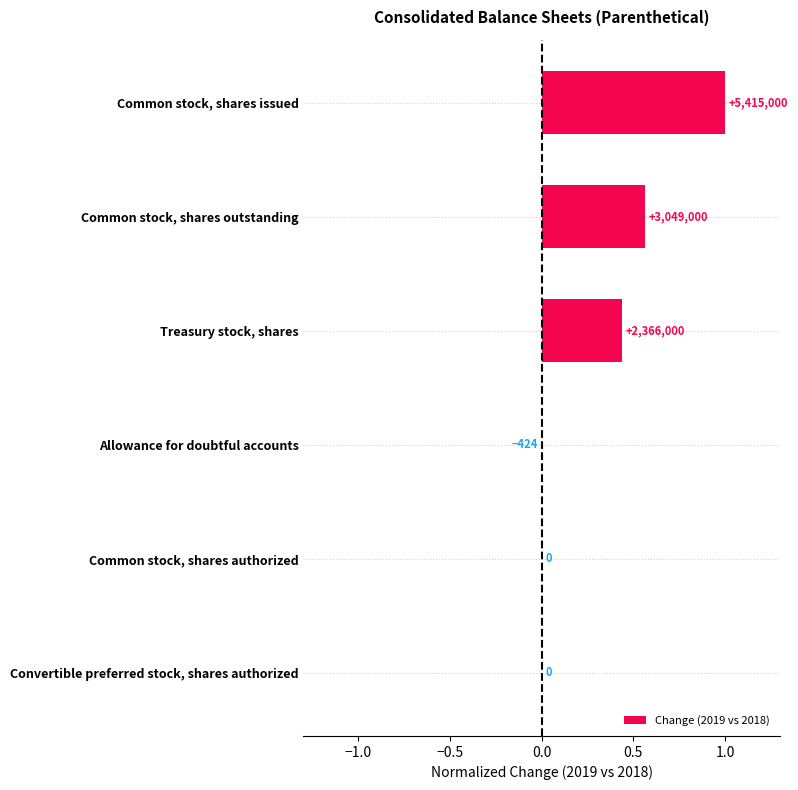

Are the bars grouped side by side (vs. stacked)?

No